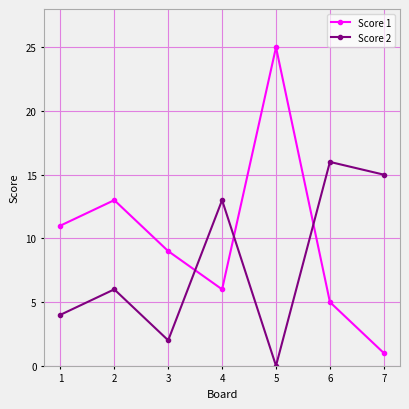

At which category does the chart reach its peak across all series?

5